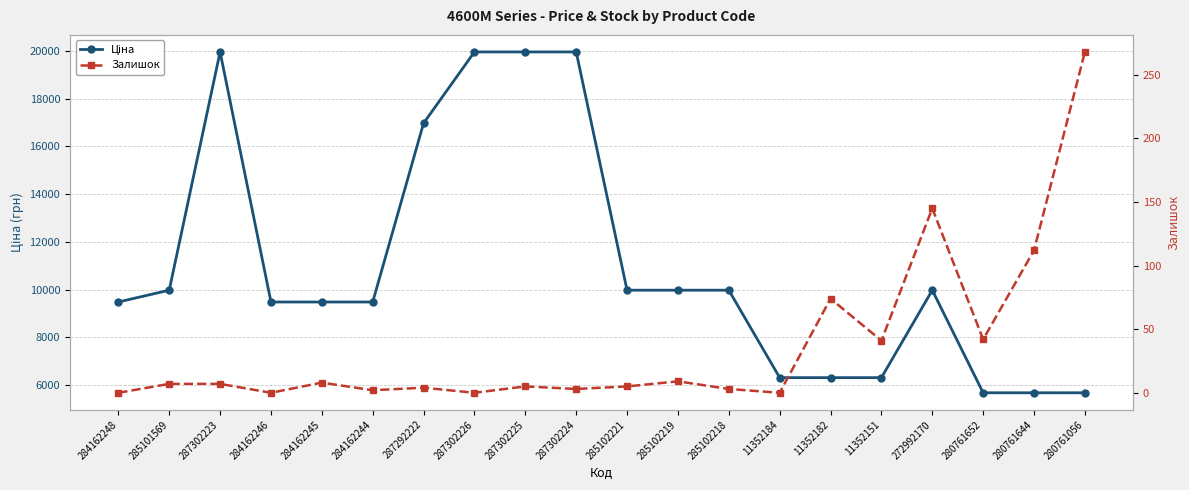

At how many categories does at least one series exceed 11625?

5